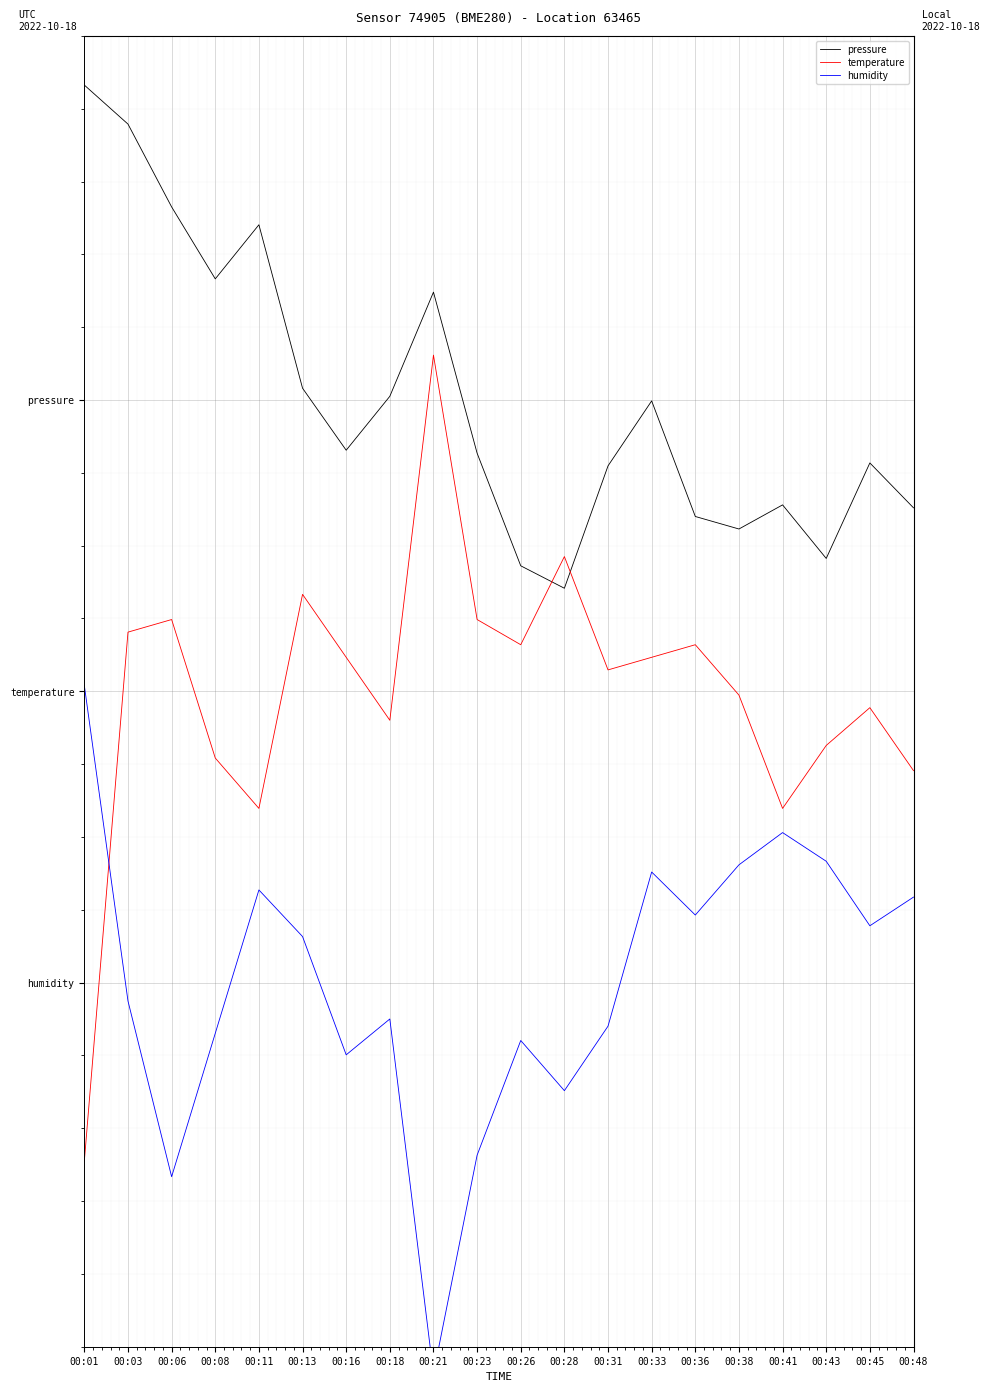

What is the difference between the maximum and minimum values in the humidity series?

4.7